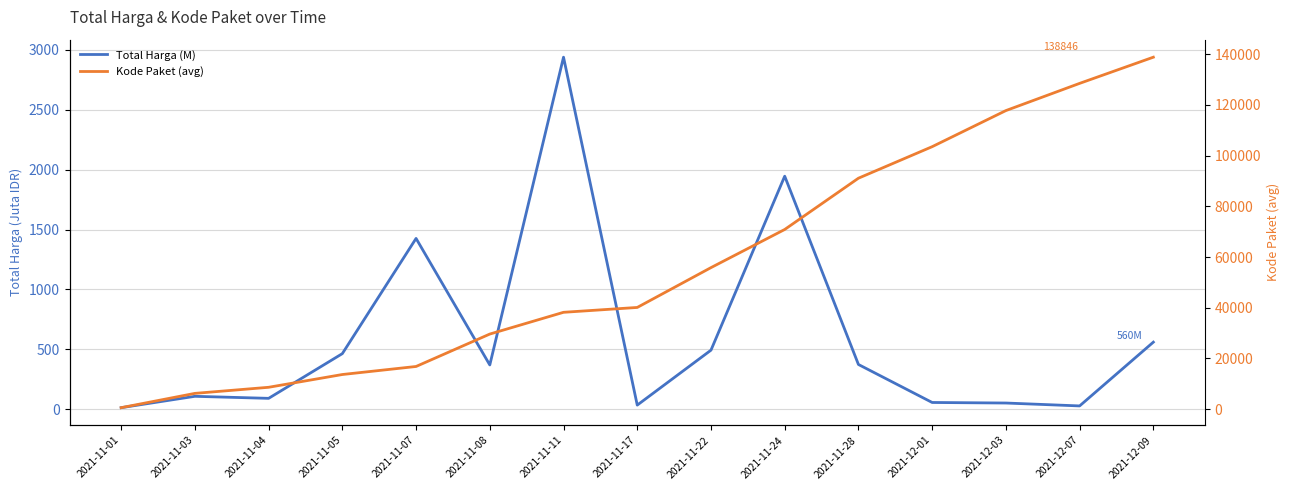

At how many categories does at least one series exceed 81075?

5